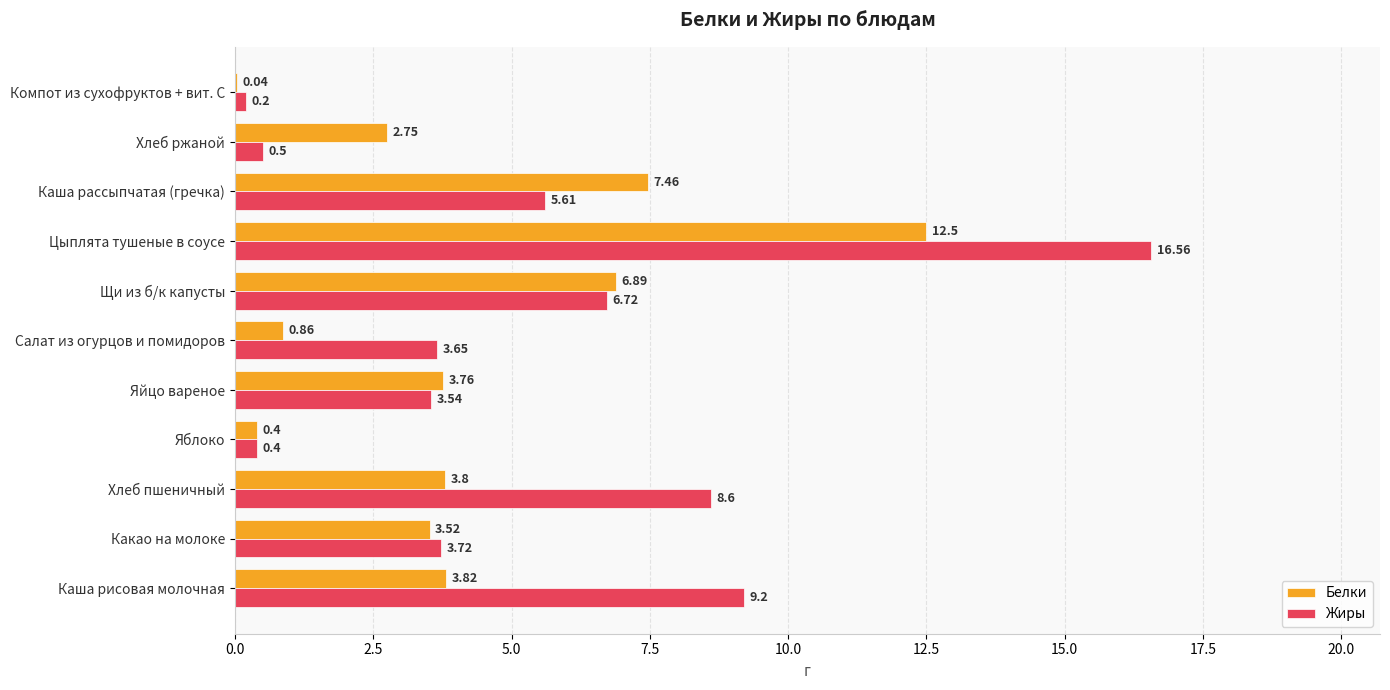

What is the sum of all Белки values?

45.8